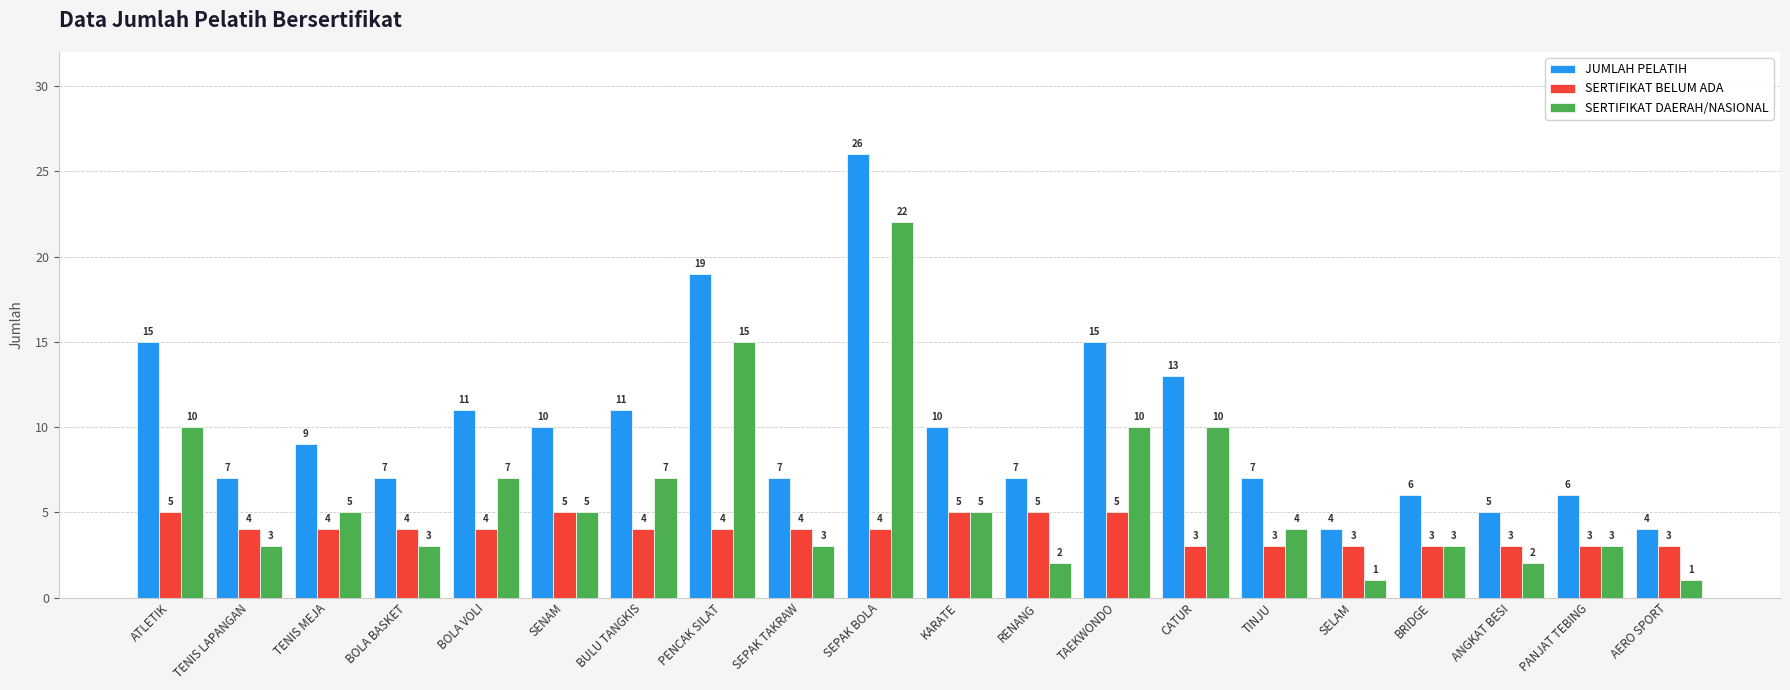

How many data points in SERTIFIKAT BELUM ADA are less than 4?

7